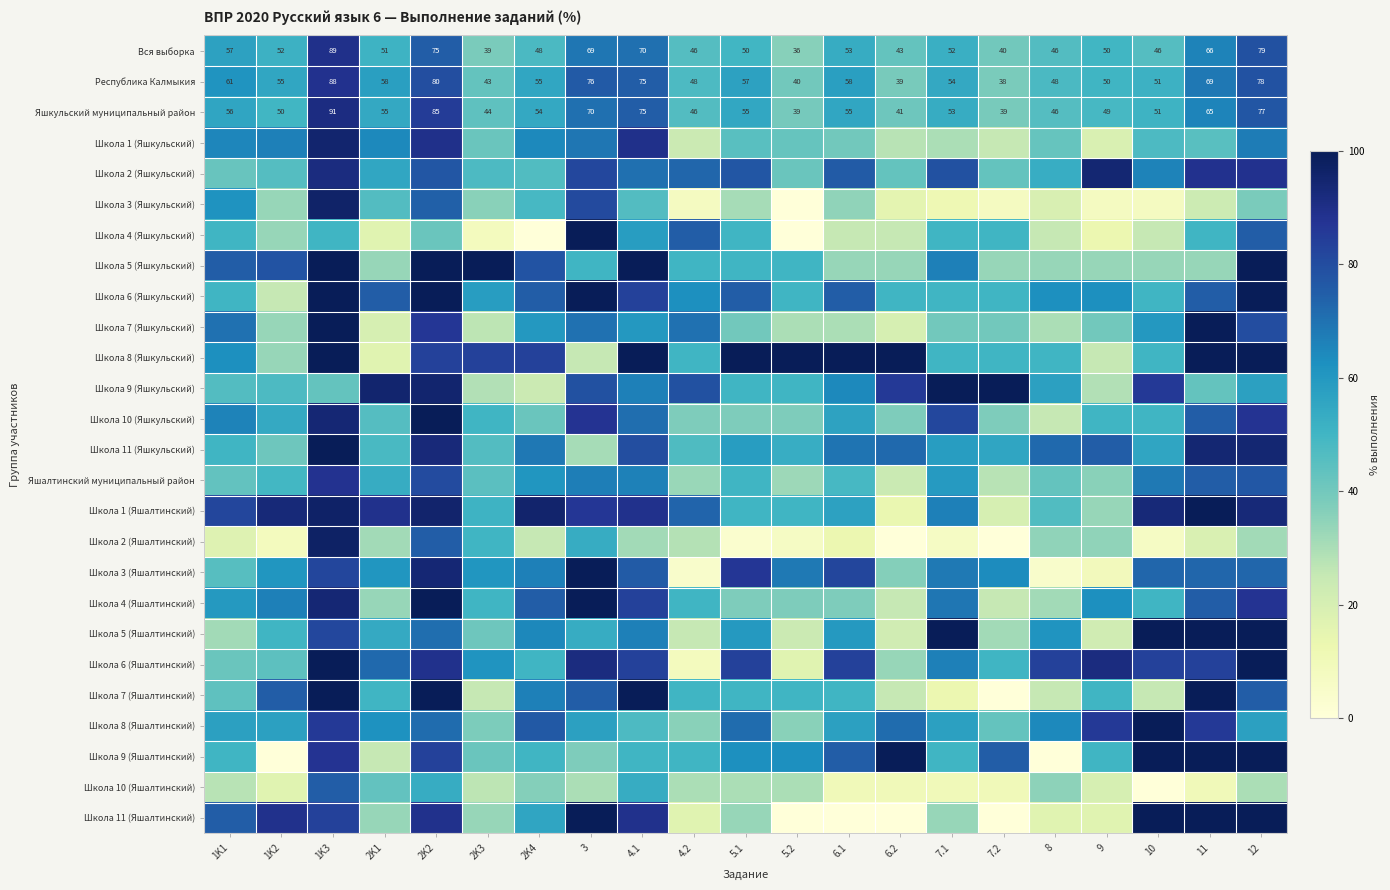

The value of Школа 11 (Яшалтинский) at 11 is 20.2. True or false?

False